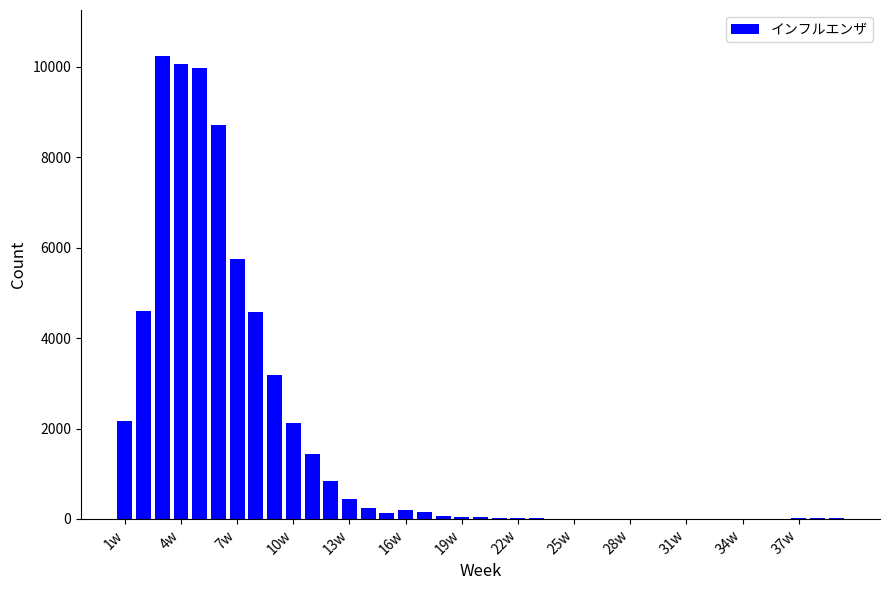

What is the maximum value shown in the chart?

10230